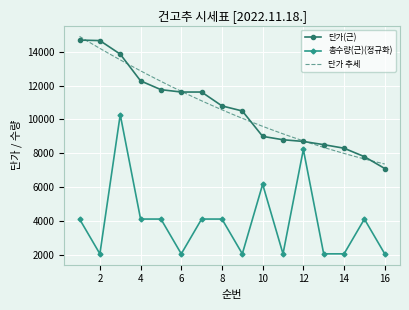

True or false: 단가(근) and 총수량(근)(정규화) cross at least once.

False